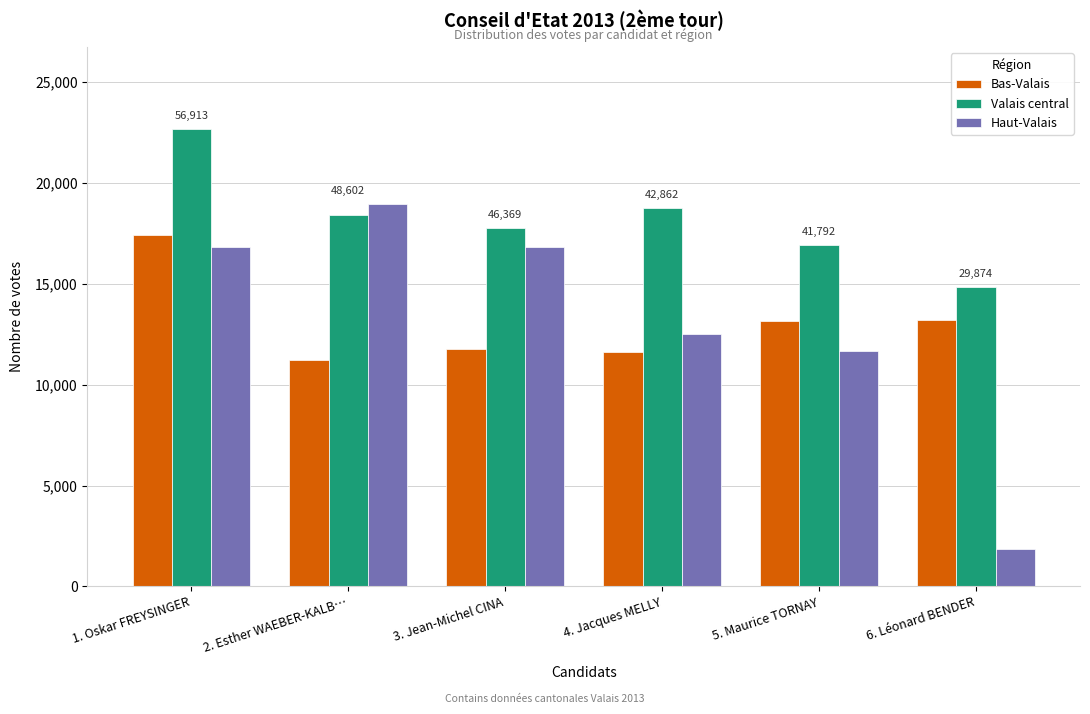

What is the difference between the Haut-Valais values at 1. Oskar FREYSINGER and 2. Esther WAEBER-KALB…?

2128